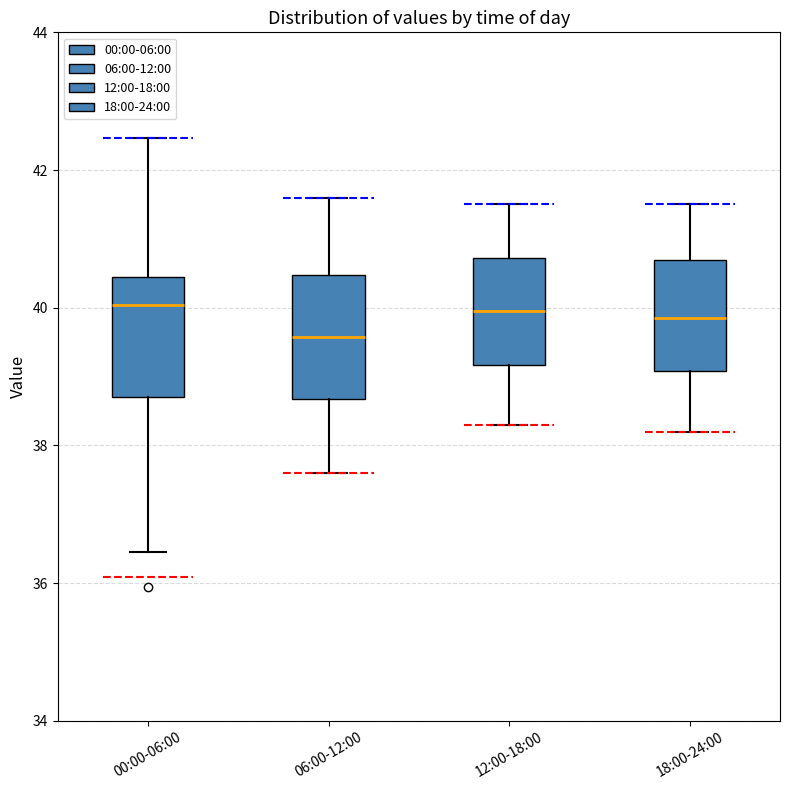

Reading left to right, transcribe this box plot: for each box, give where its median line is, the range the box spans, and where its two whiskers end, as read against the y-axis. The values are not printed on the chart, so give them approximately, as read against the axis.

00:00-06:00: median 40.0, box 38.8 to 40.4, whiskers 36.4 to 42.4
06:00-12:00: median 39.6, box 38.6 to 40.4, whiskers 37.6 to 41.6
12:00-18:00: median 40.0, box 39.2 to 40.8, whiskers 38.4 to 41.6
18:00-24:00: median 39.8, box 39.0 to 40.8, whiskers 38.2 to 41.6